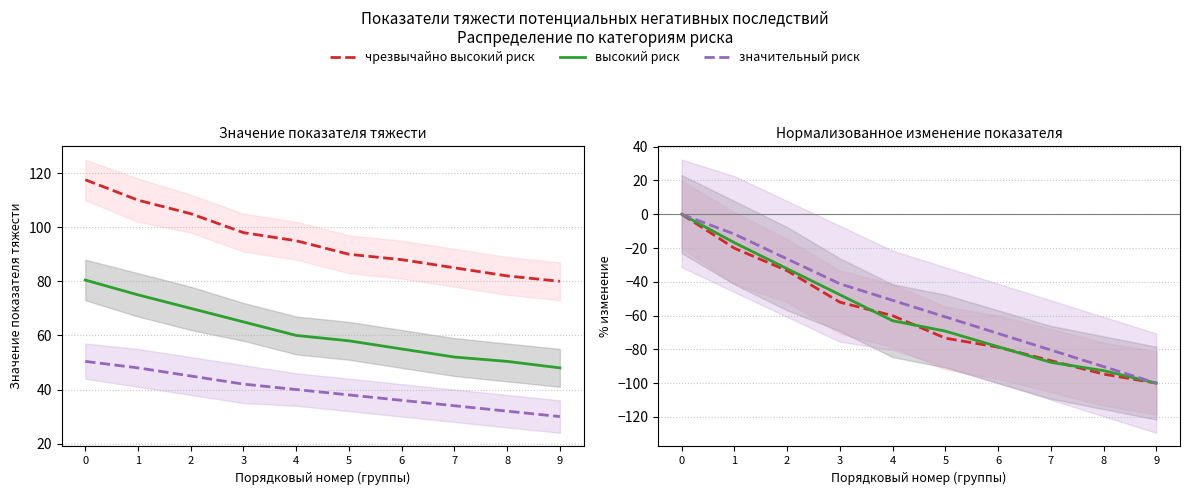

Is the value of высокий риск at 7 greater than the value of чрезвычайно высокий риск at 7?

No